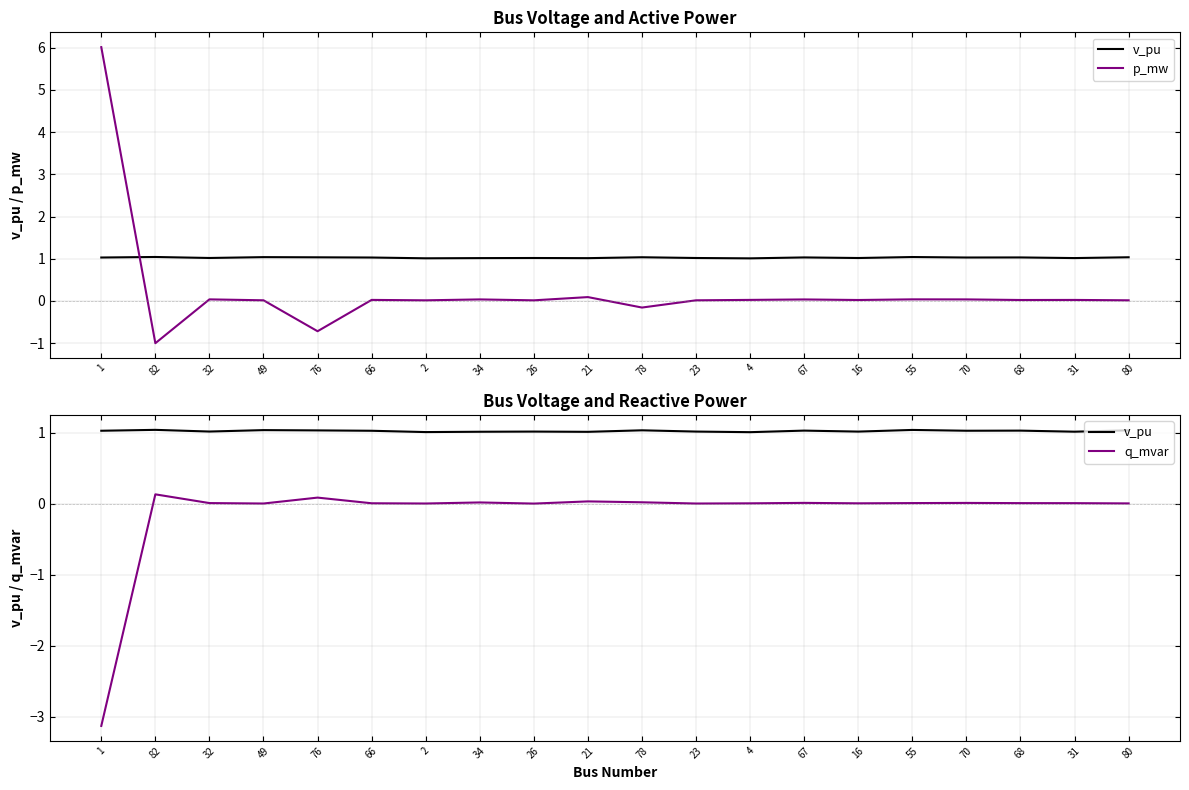

Where is p_mw nearest to the value 2?

21